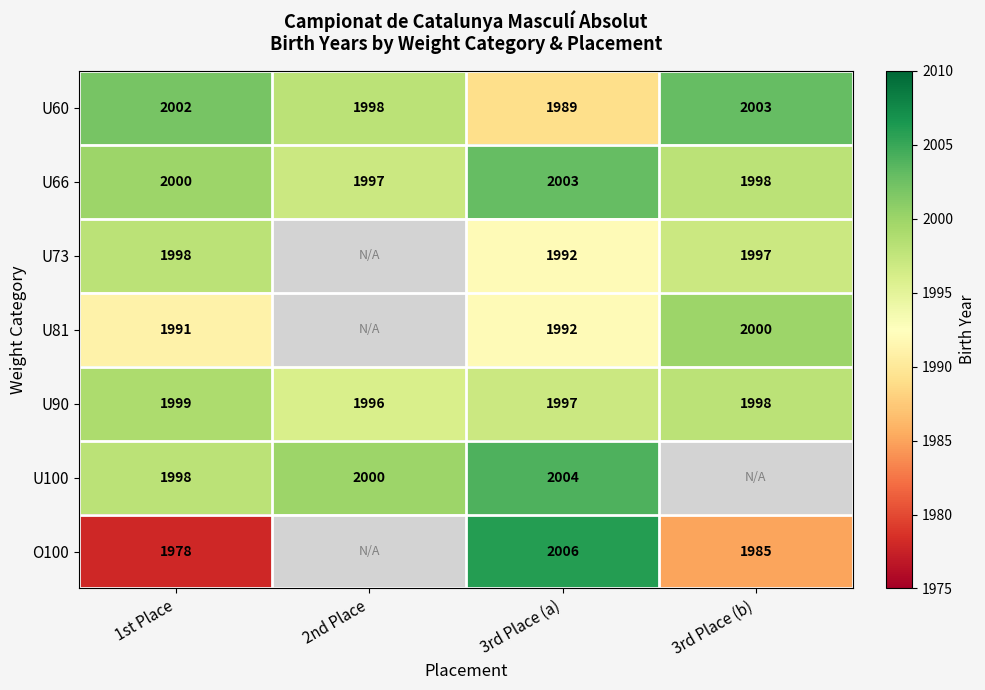

True or false: O100 has a value of 2006 at 3rd Place (a).

True